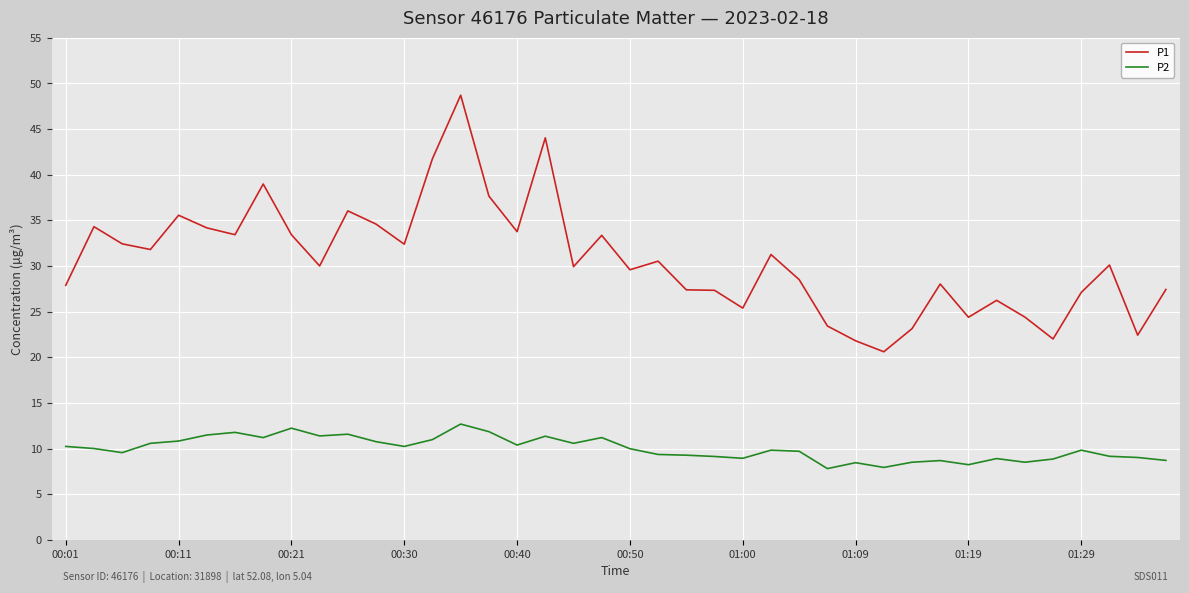

True or false: P1 and P2 cross at least once.

False